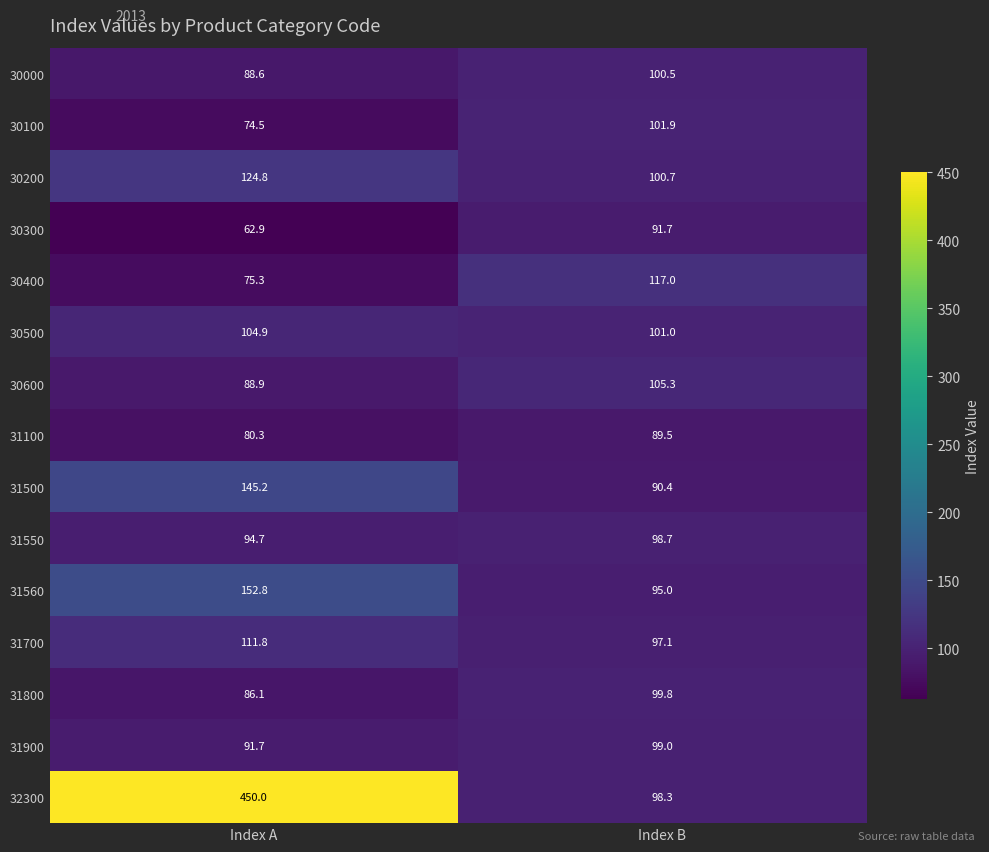

What is the total value across all series at Index B?

1485.9